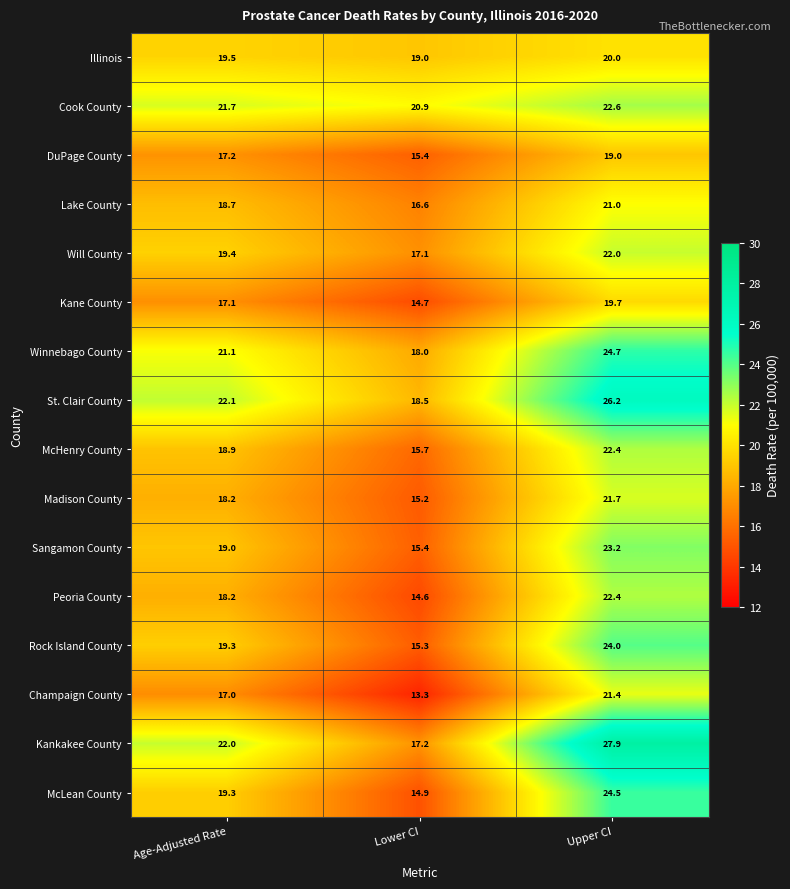

What is the total value across all series at Upper CI?

362.7